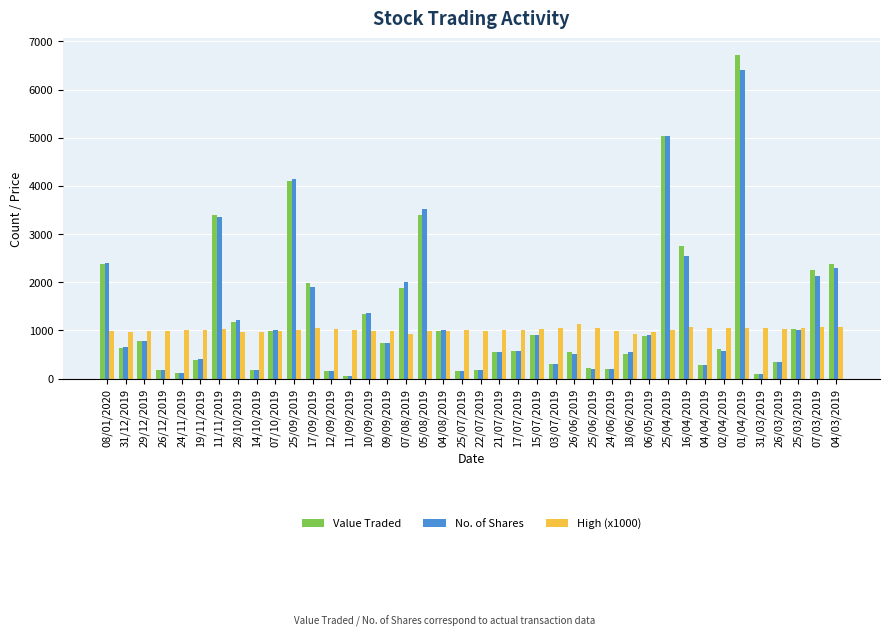

At which label does Value Traded first exceed 740?

08/01/2020